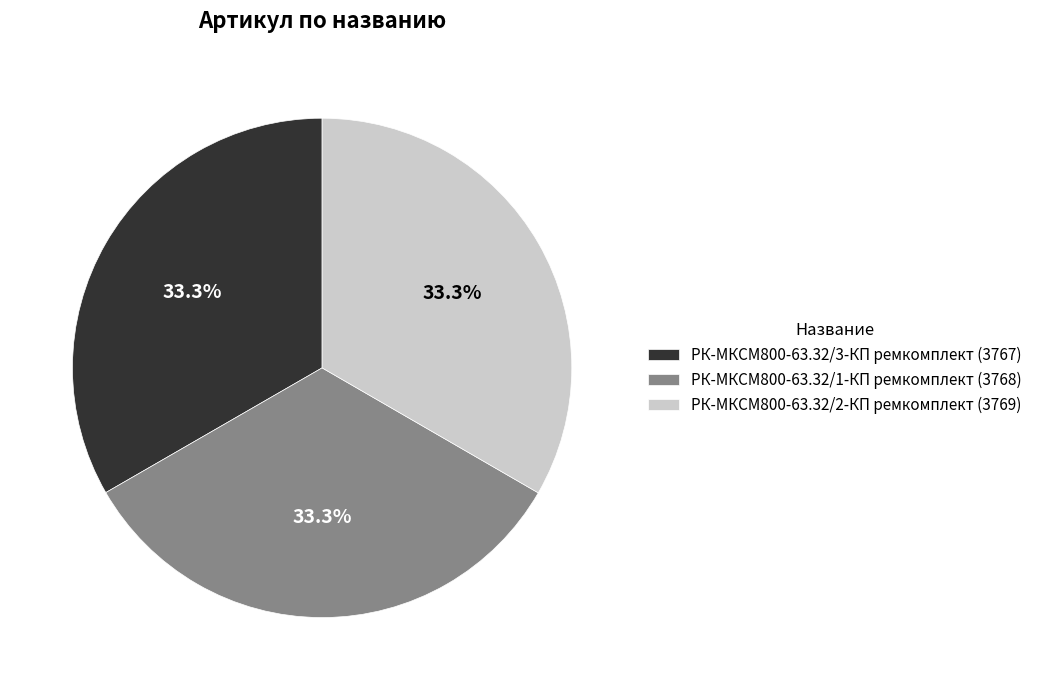

What is the ratio of the value at РК-МКСМ800-63.32/1-КП ремкомплект (3768) to the value at РК-МКСМ800-63.32/3-КП ремкомплект (3767)?

1.0